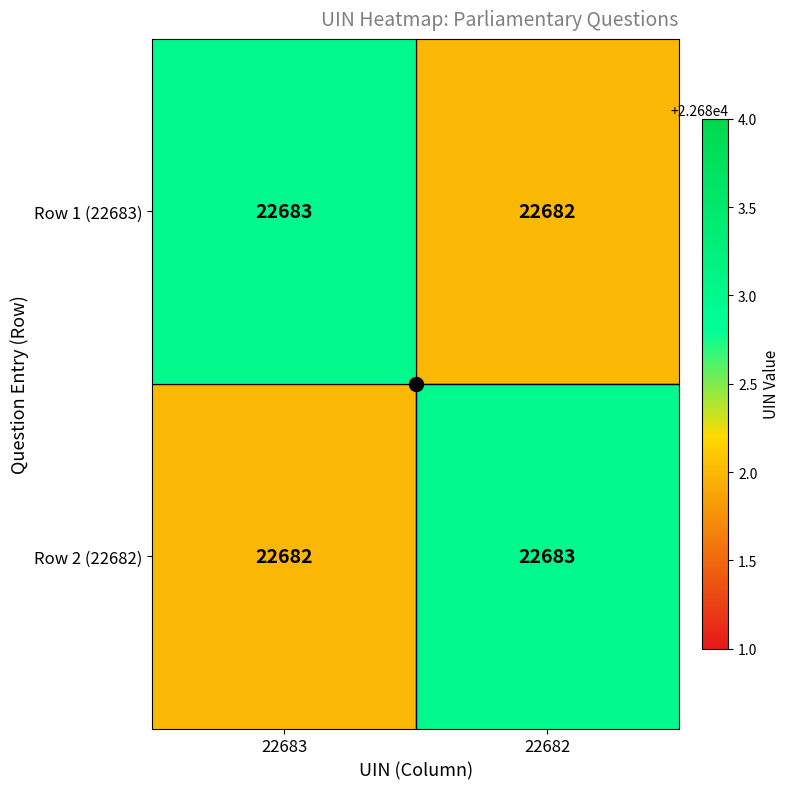

The value of Row 1 (22683) at 22683 is 22683. True or false?

True